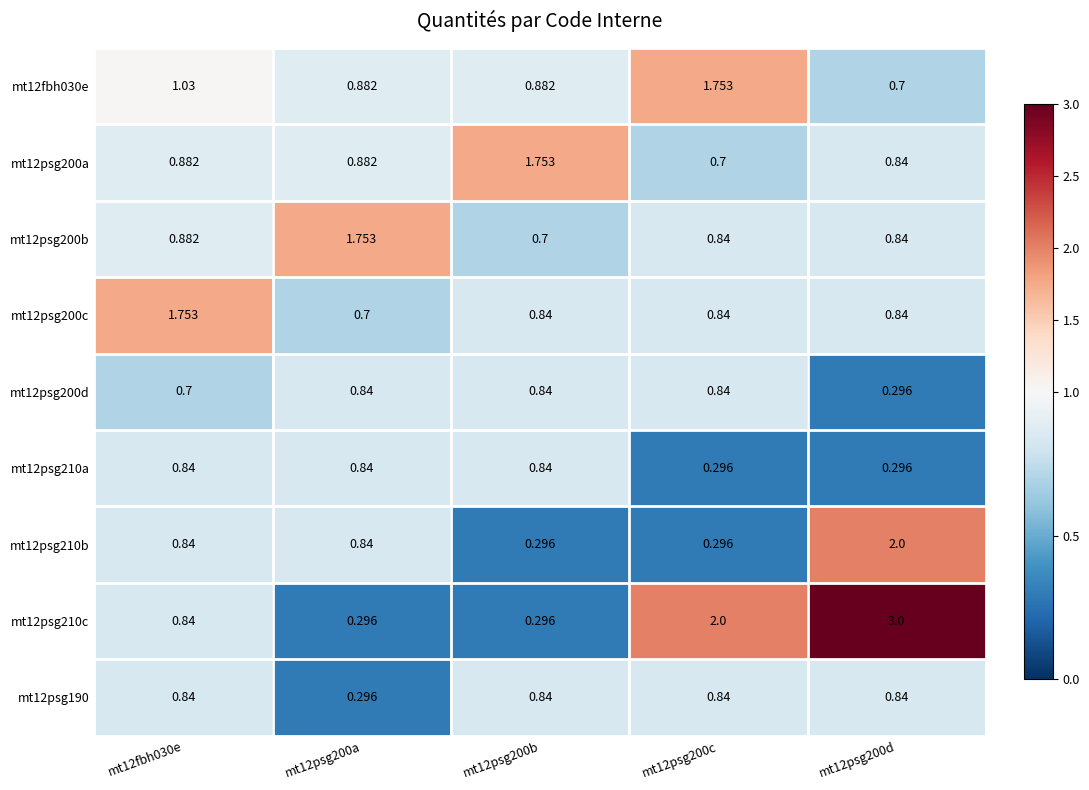

What is the total value across all series at mt12psg200d?

9.7